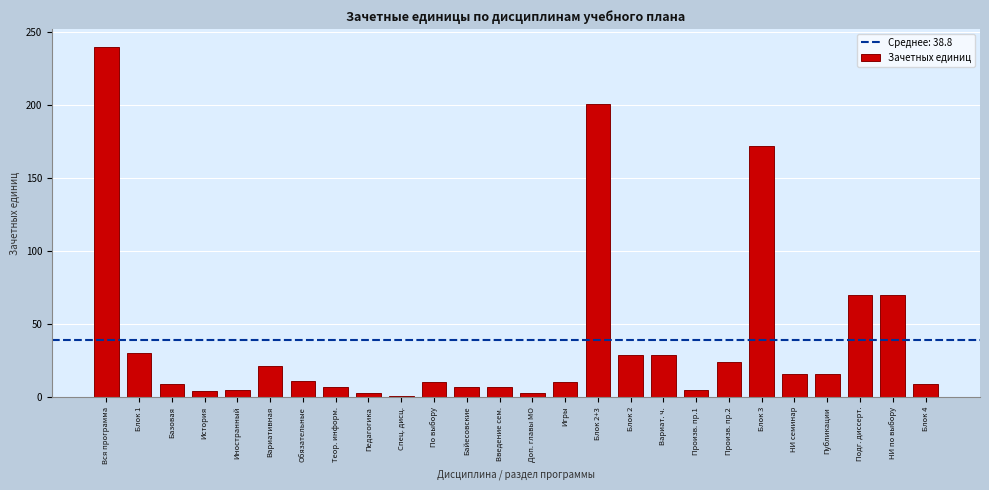

What is the label of the 13th bar from the right?

Доп. главы МО